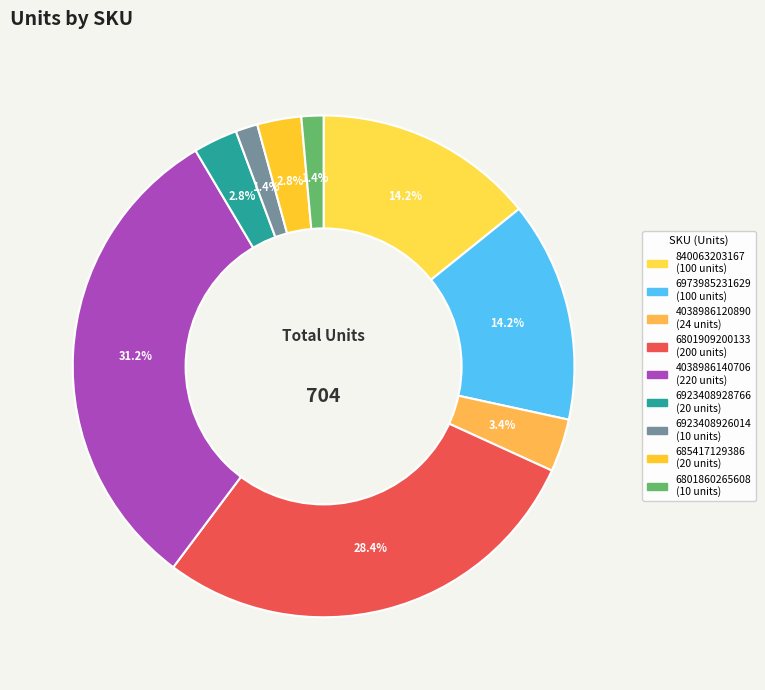

Rank the categories by value from highest to lowest.

4038986140706, 6801909200133, 840063203167, 6973985231629, 4038986120890, 6923408928766, 685417129386, 6923408926014, 6801860265608